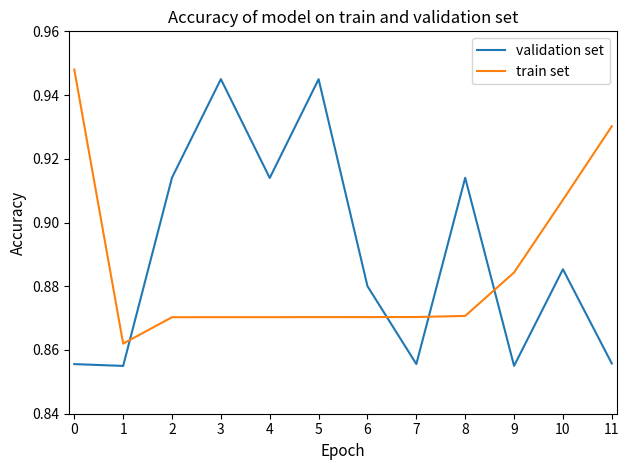

Which series changed the most between 0 and 10?

train set